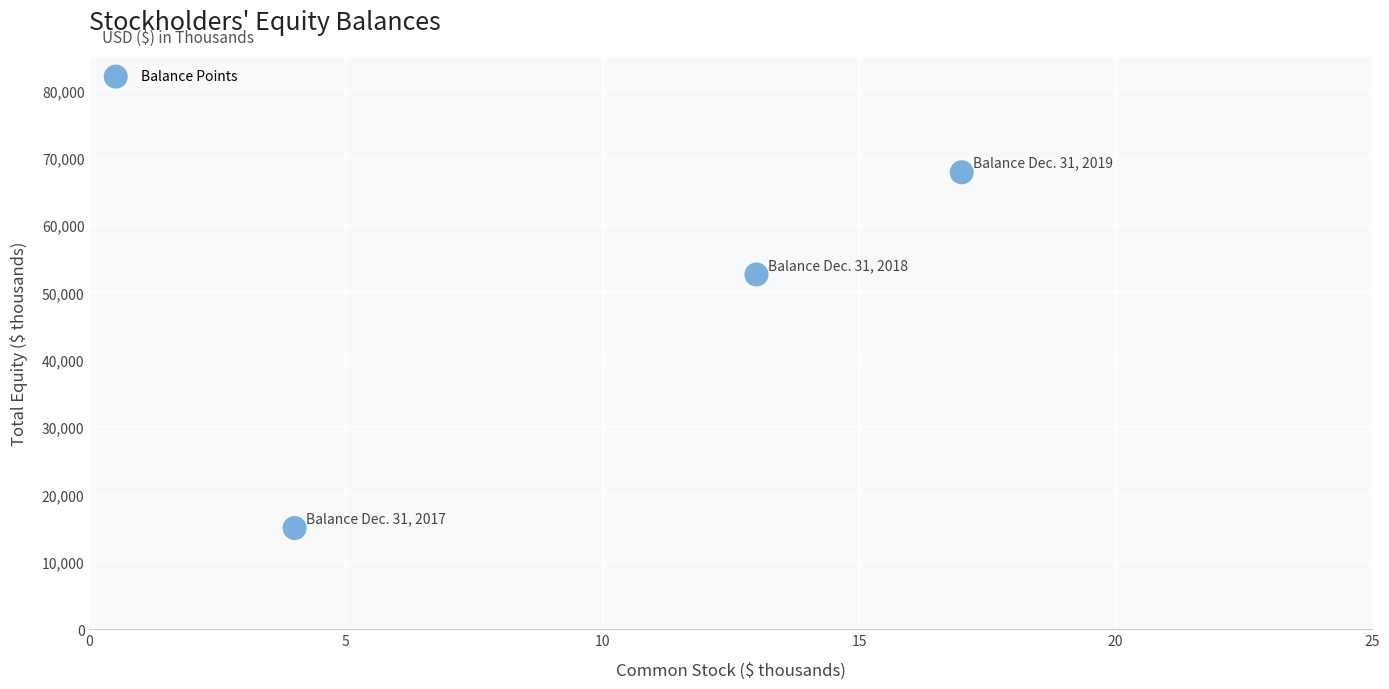

What Y value in the scatter plot is closest to 41425?

52664